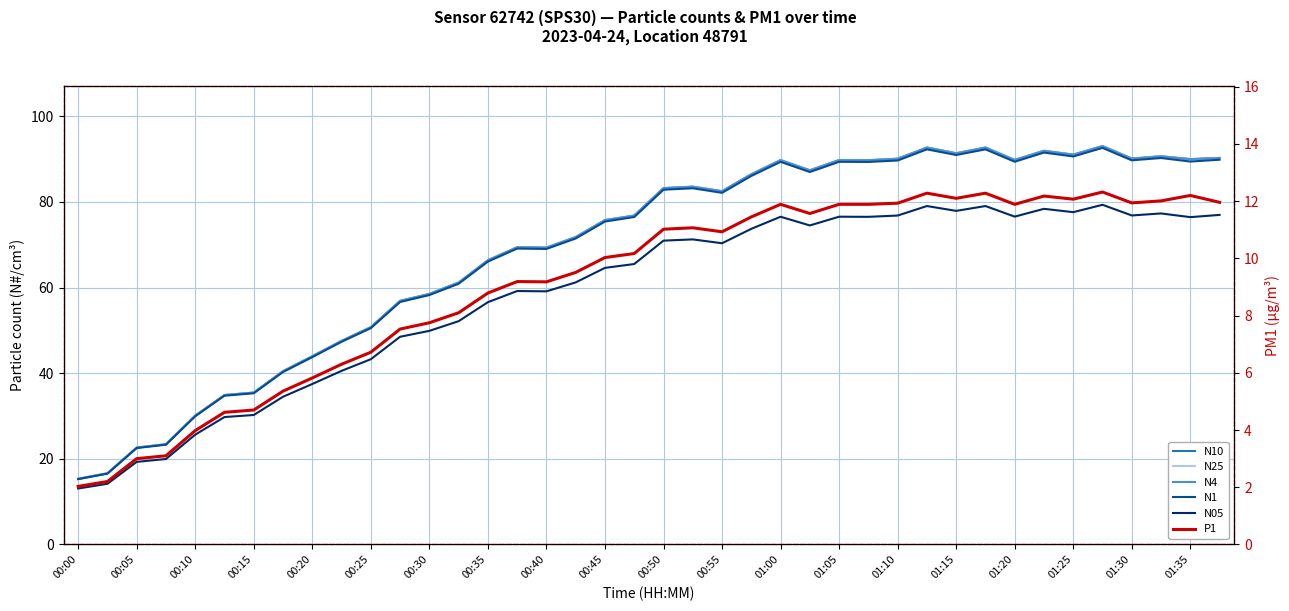

What is the sum of all N25 values?

2751.9